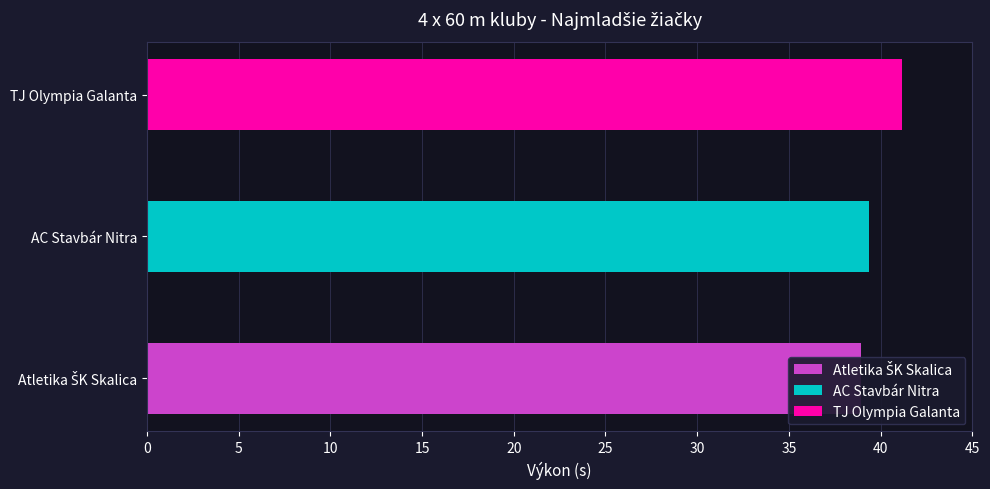

What is the average value?

39.8